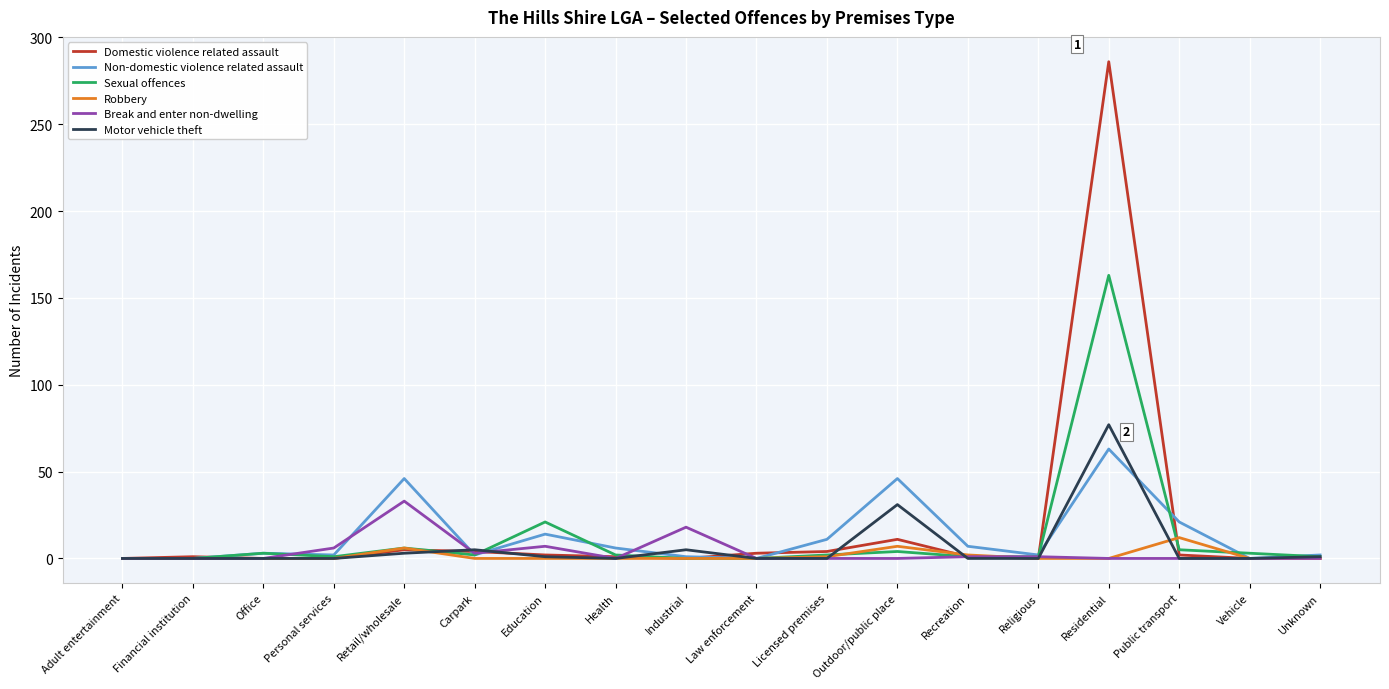

What is the highest value of the Non-domestic violence related assault series?

63